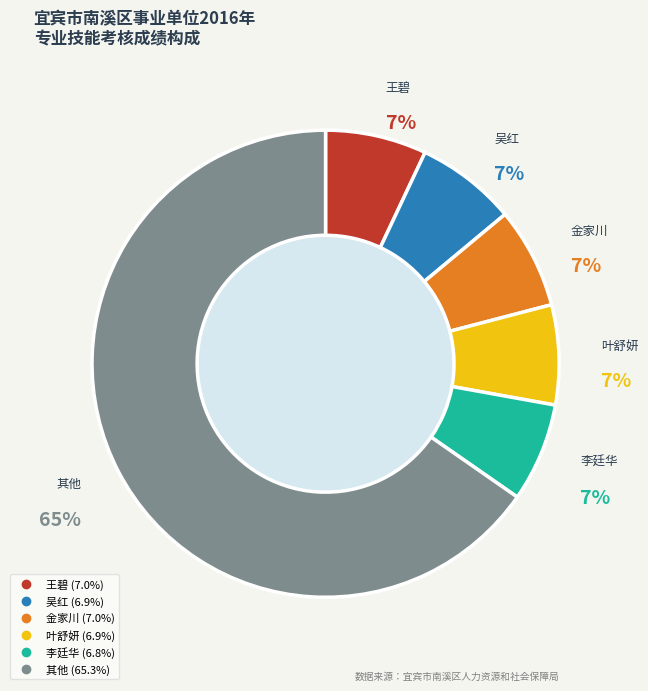

To the nearest percent, what is the average slice percentage?

17%